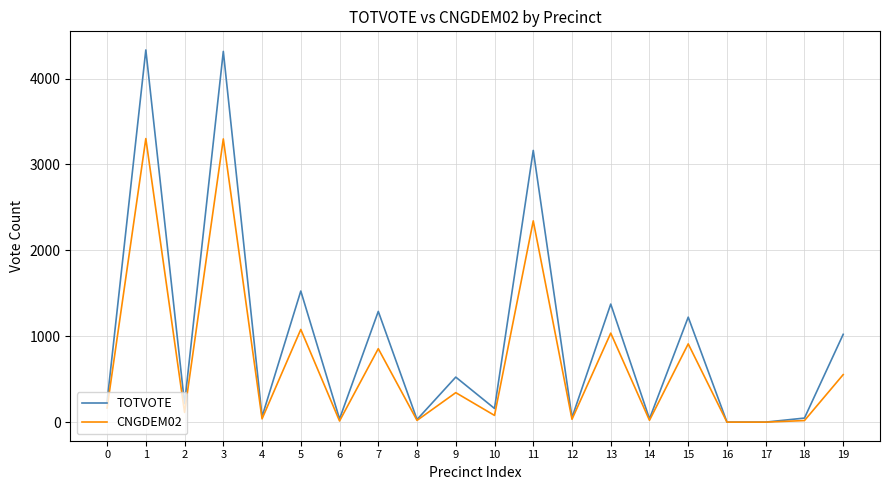

What is the maximum value shown in the chart?

4333